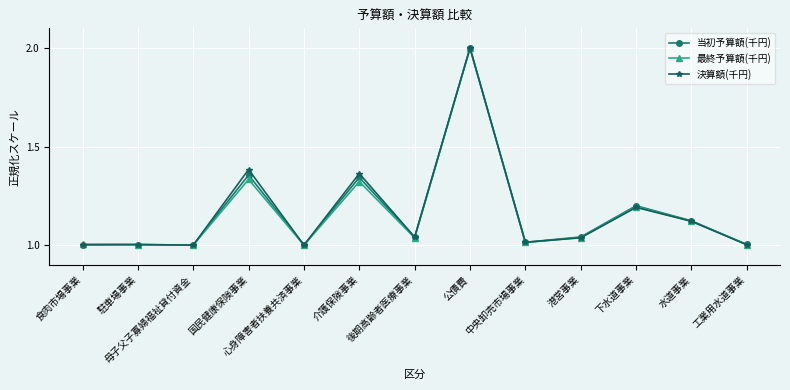

Which label corresponds to the largest value in the chart?

公債費